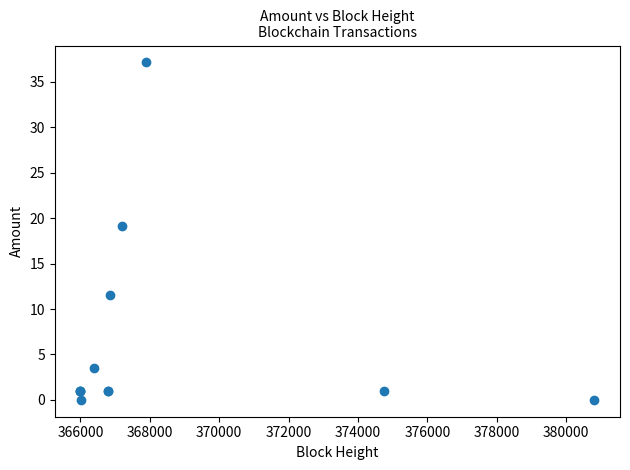

What Y value in the scatter plot is closest to 18?

19.1